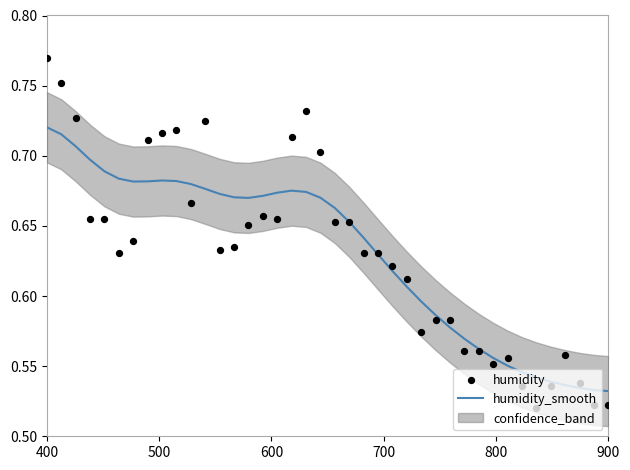

Which series reaches the minimum Y coordinate?

humidity